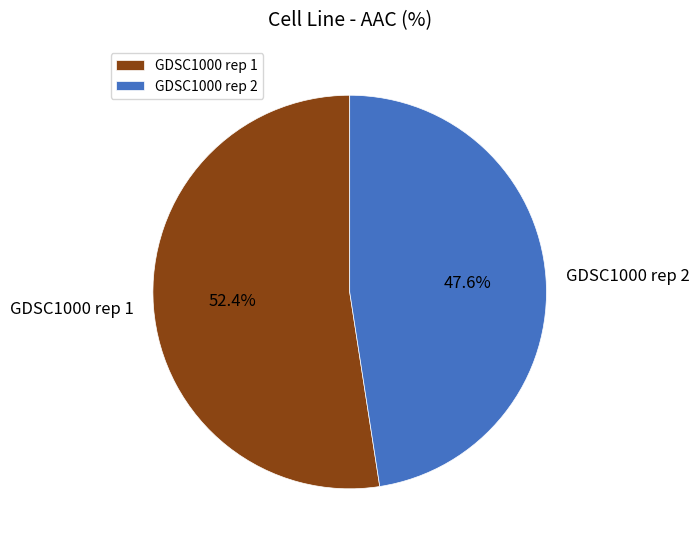

What portion of the pie excludes GDSC1000 rep 2?

52.4%